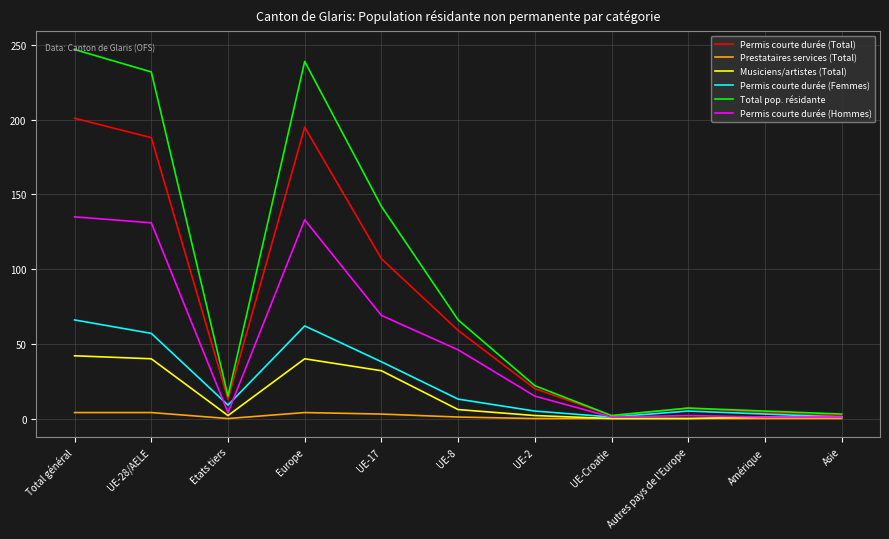

What is the sum of all Musiciens/artistes (Total) values?

166